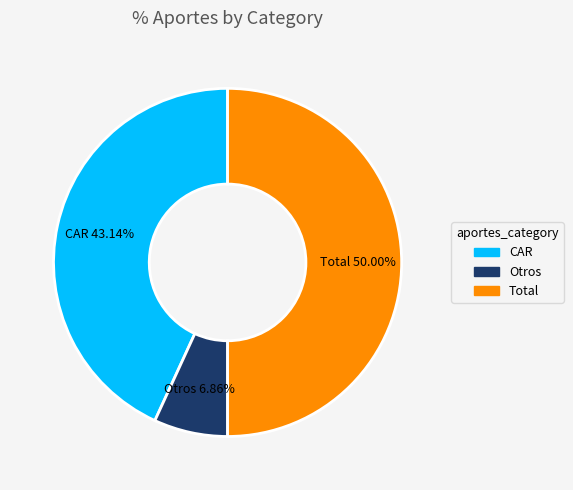

How many segments does this pie chart have?

3